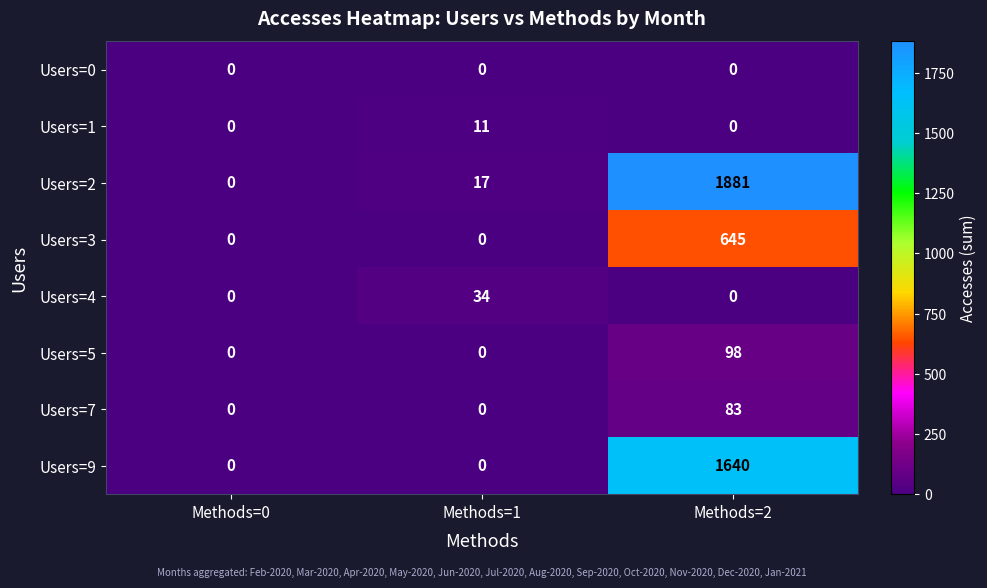

What is the spread (max minus min) of values at Methods=1?

34